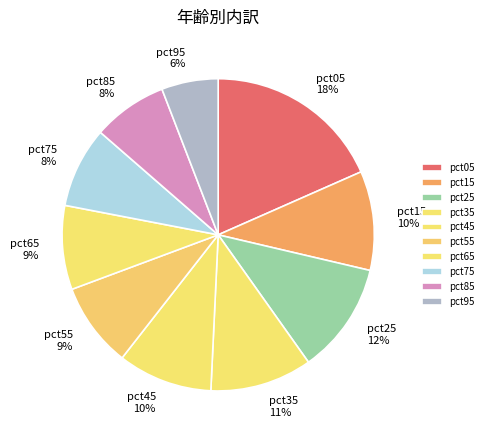

Approximately how many times larger is the value at pct25 compared to pct55?

1.3